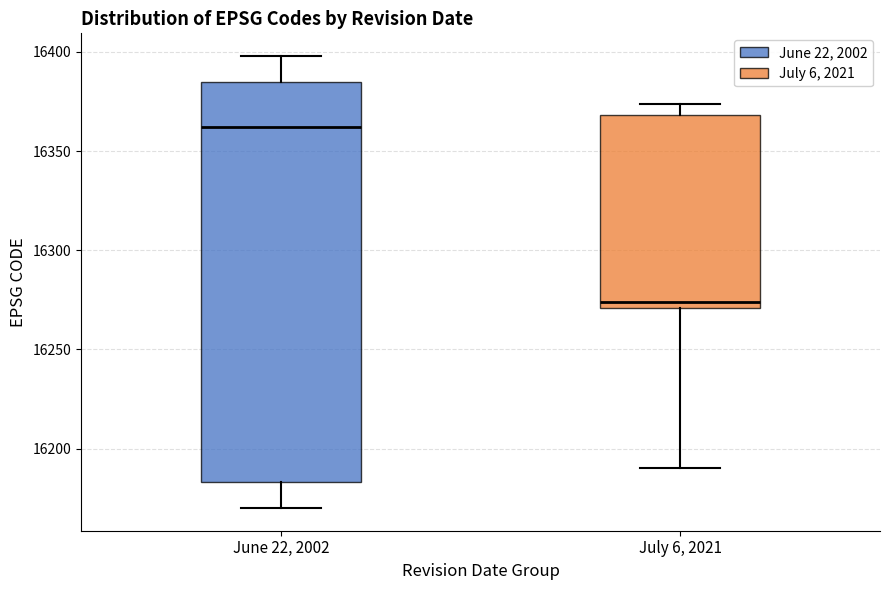

Which box's median line is the lowest?

July 6, 2021